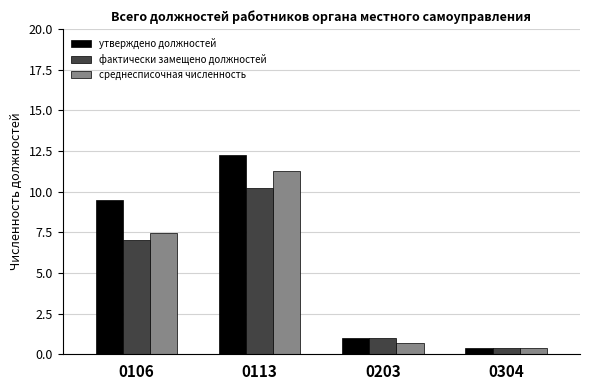

Rank the categories by утверждено должностей value from highest to lowest.

0113, 0106, 0203, 0304